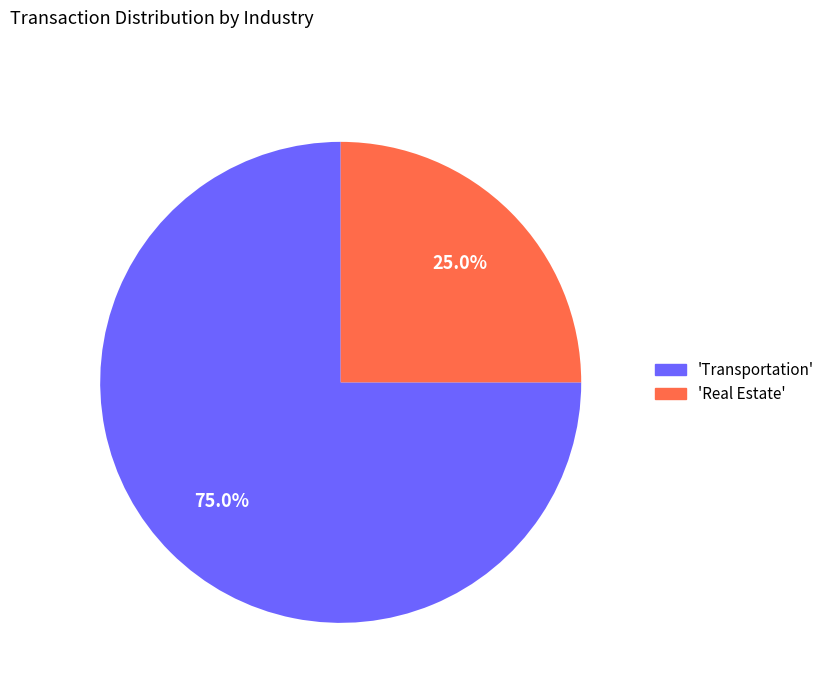

Is there any slice that represents more than half of the pie?

Yes